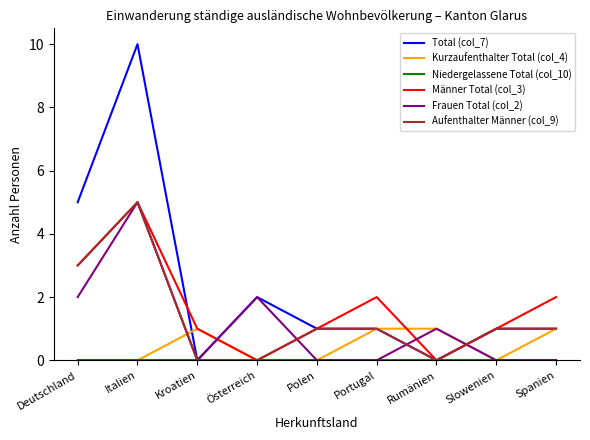

What position from the right is Kroatien?

7